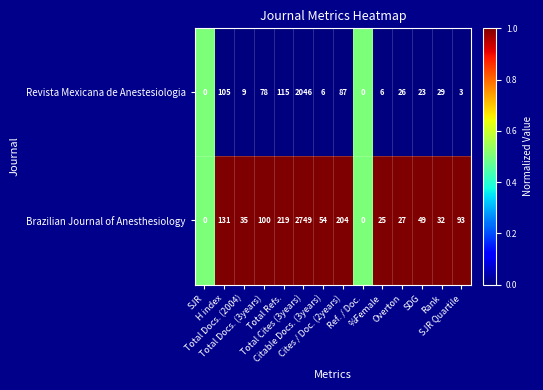

Which series has the largest range (max minus min)?

Brazilian Journal of Anesthesiology